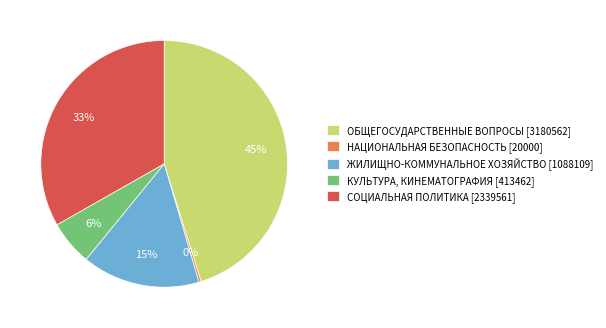

Rank the categories by value from highest to lowest.

ОБЩЕГОСУДАРСТВЕННЫЕ ВОПРОСЫ, СОЦИАЛЬНАЯ ПОЛИТИКА, ЖИЛИЩНО-КОММУНАЛЬНОЕ ХОЗЯЙСТВО, КУЛЬТУРА, КИНЕМАТОГРАФИЯ, НАЦИОНАЛЬНАЯ БЕЗОПАСНОСТЬ